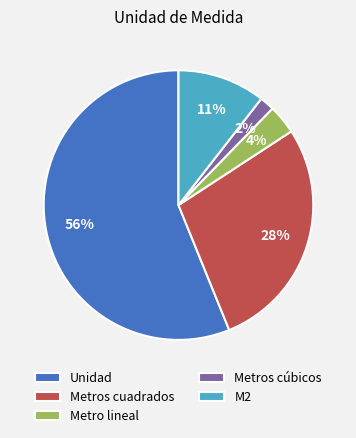

True or false: M2 accounts for 11% of the total.

True